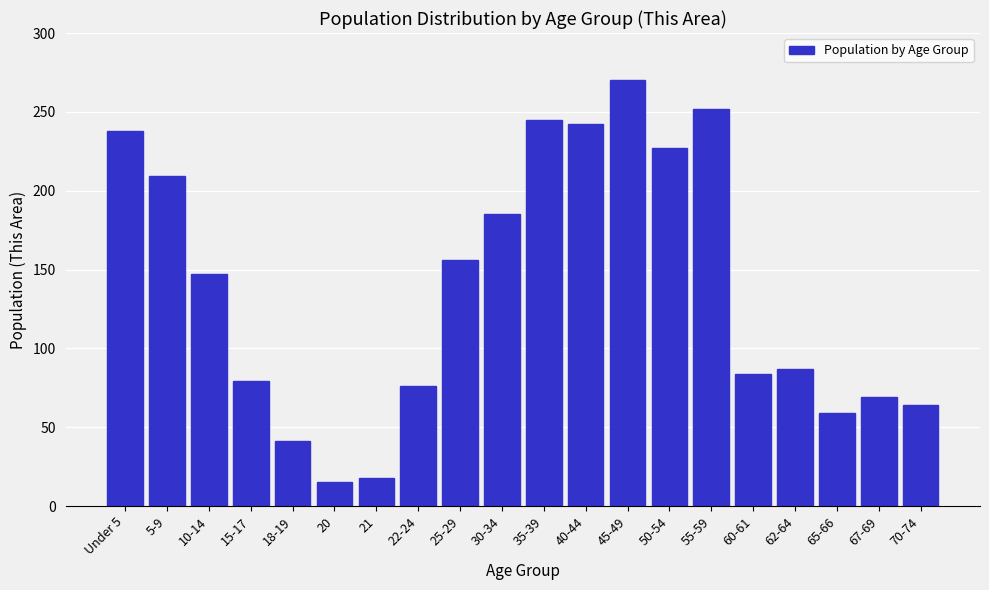

Reading left to right, list all the values displayed in this chart.

238	209	147	79	41	15	18	76	156	185	245	242	270	227	252	84	87	59	69	64